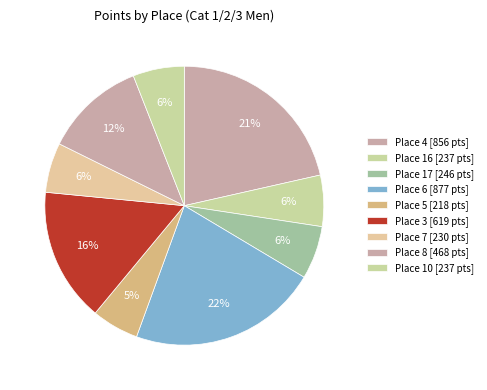

Count the number of slices in the pie.

9